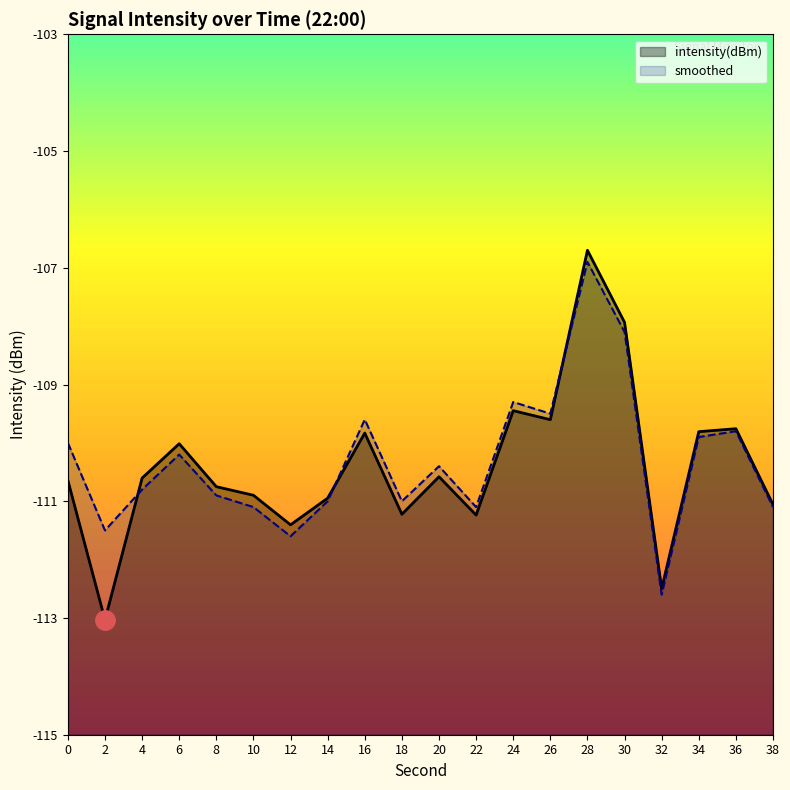

True or false: intensity(dBm) has more than 0 interior local peaks.

True